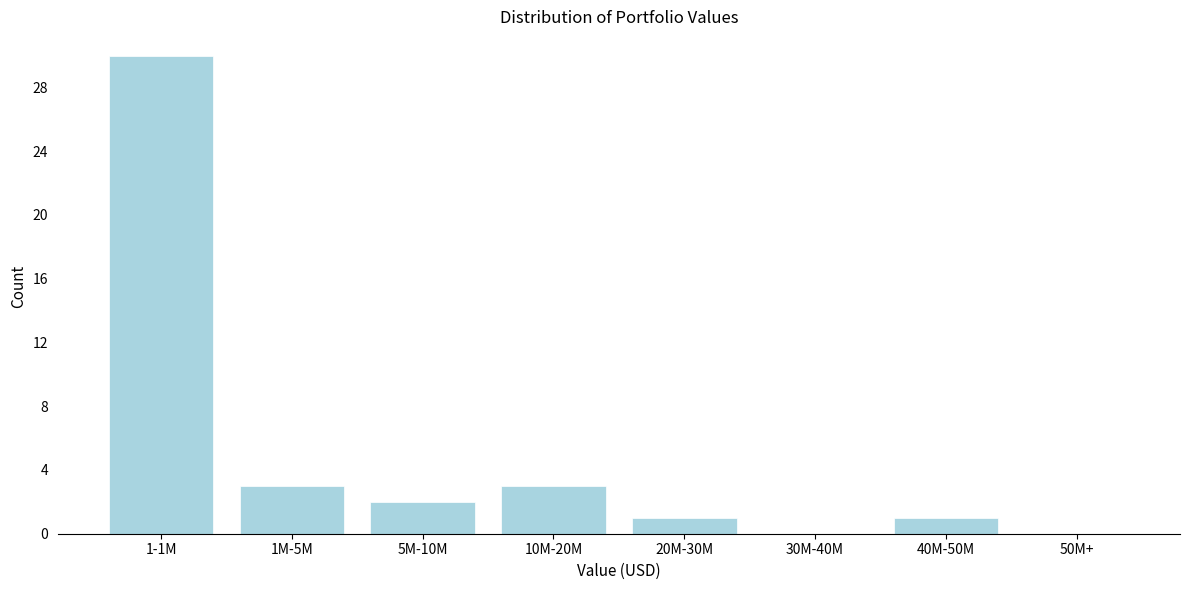

Reading left to right, list all the values displayed in this chart.

1-1M=30	1M-5M=3	5M-10M=2	10M-20M=3	20M-30M=1	30M-40M=0	40M-50M=1	50M+=0